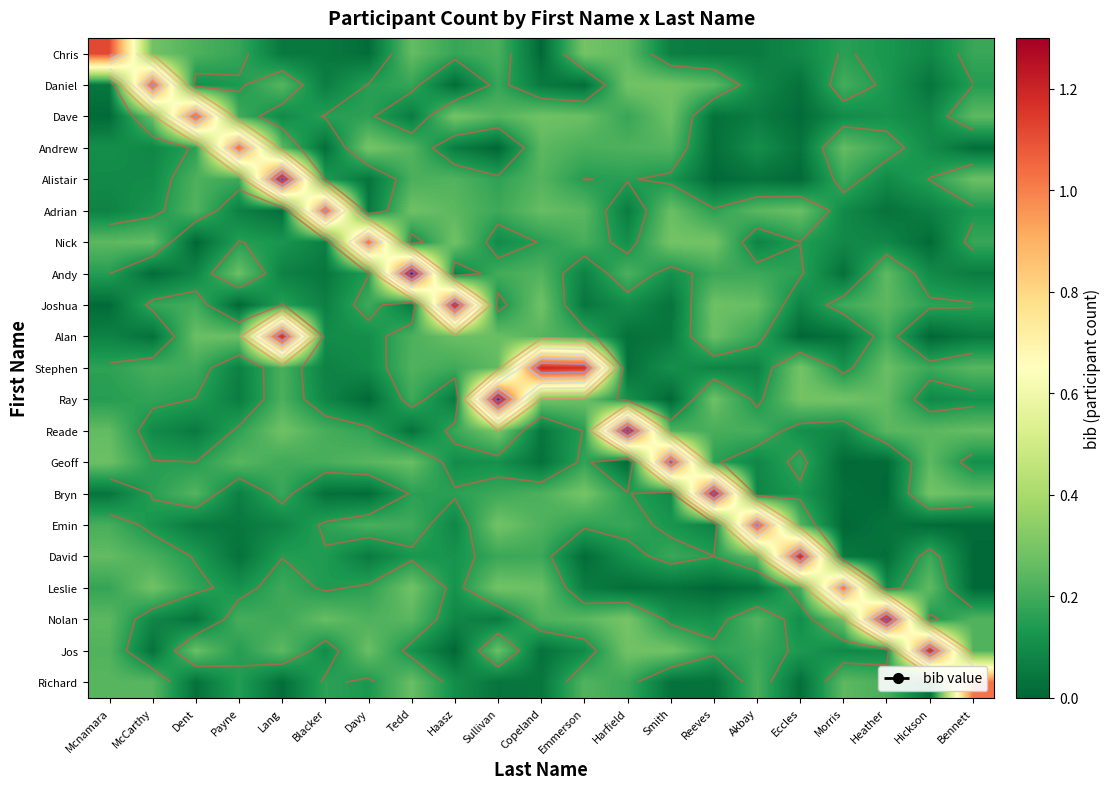

At how many categories does at least one series exceed 0?

21